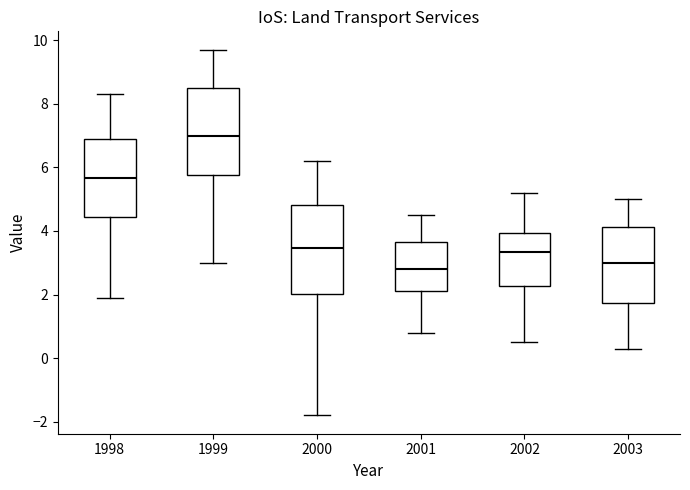

Where does the upper whisker of the box at x = 2000 end on the y-axis? The values are not printed on the chart, so give them approximately, as read against the axis.

6.2